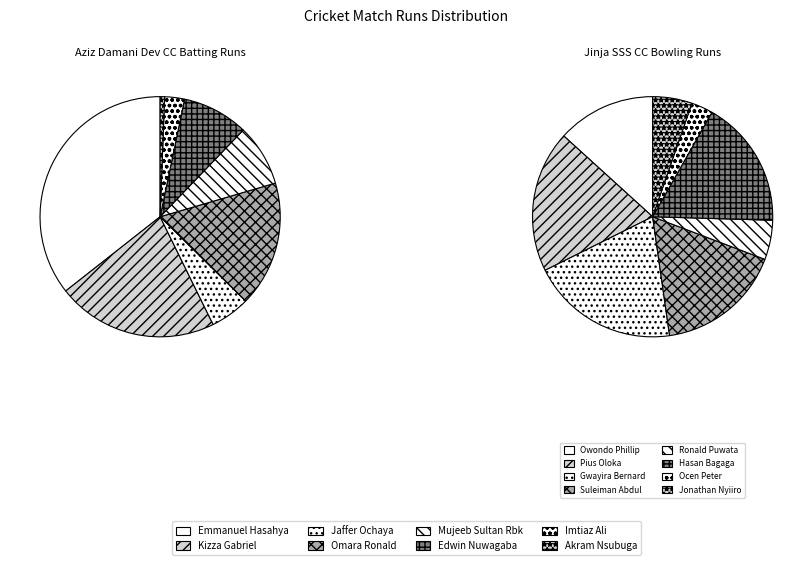

Which slice is the smallest?

Akram Nsubuga